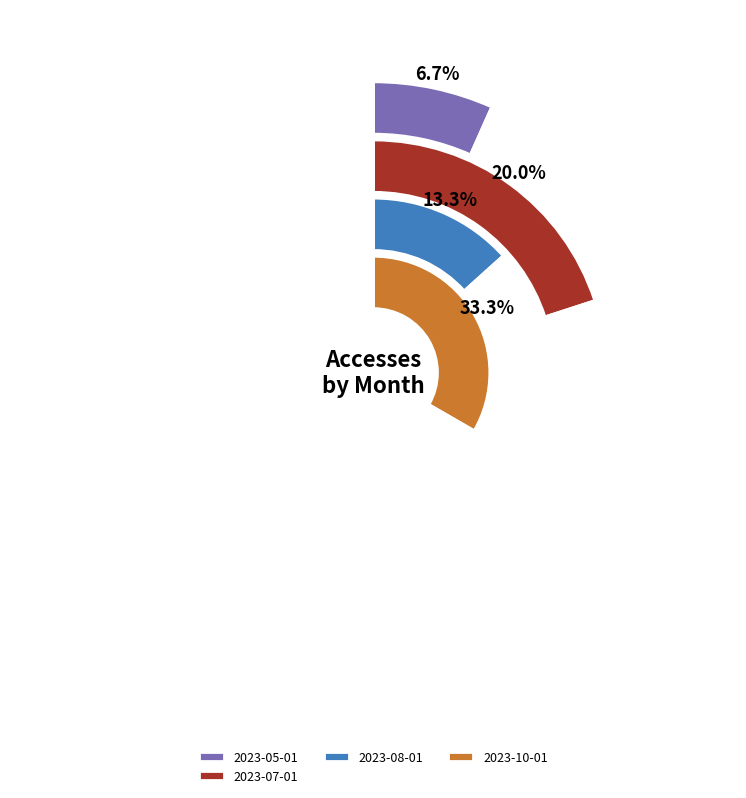

Which has a higher value, 2023-10-01 or 2023-05-01?

2023-10-01